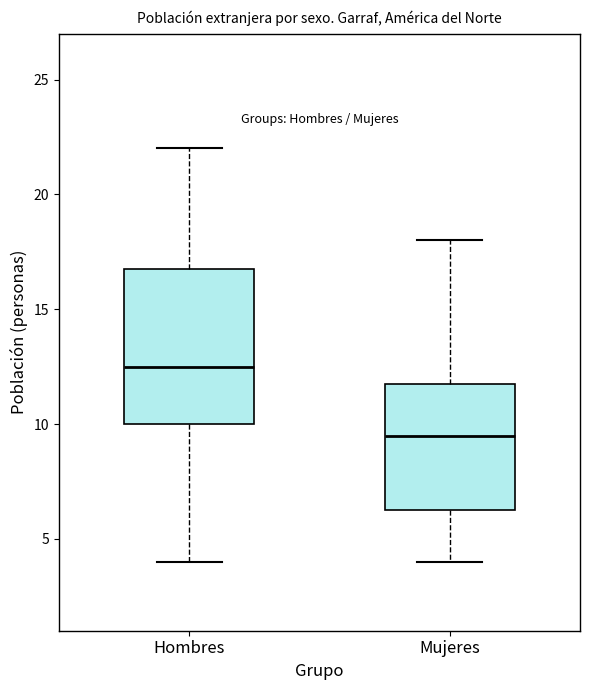

Which box is the tallest, from its lower edge to its upper edge?

Hombres